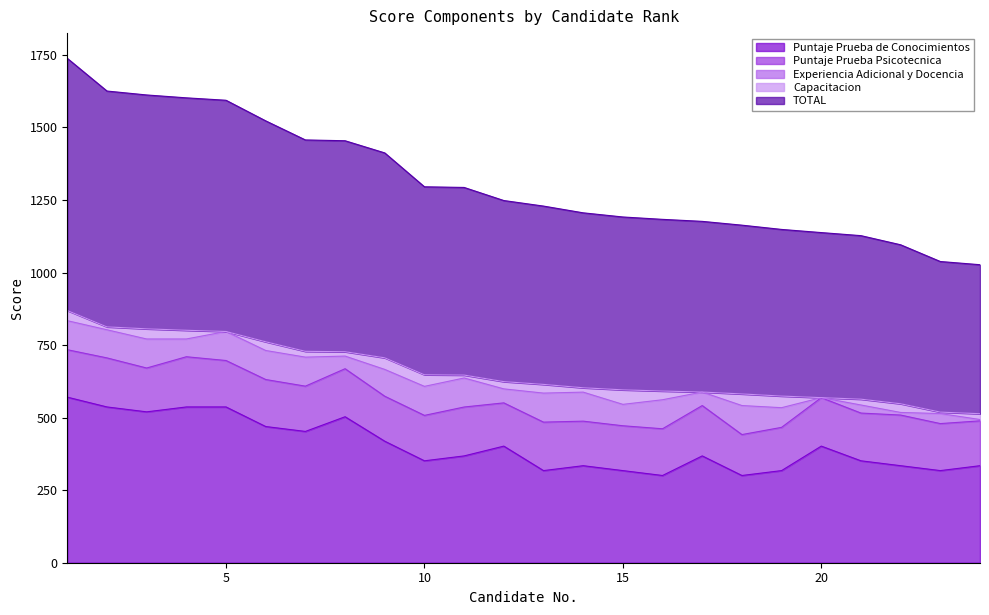

Where does the Experiencia Adicional y Docencia series first go above 96?

1